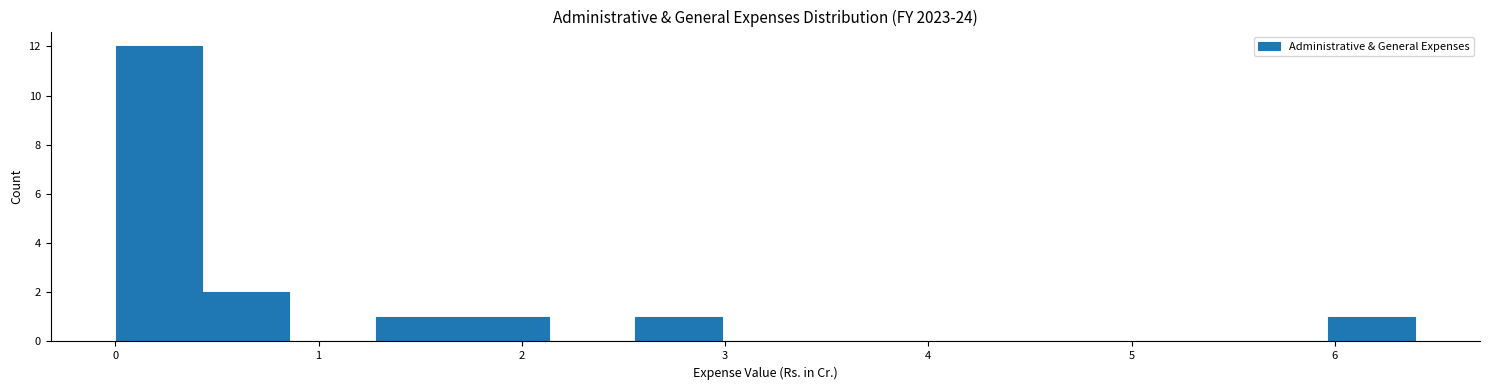

Over which range of the x-axis is the bar tallest?

0.0 to 0.4